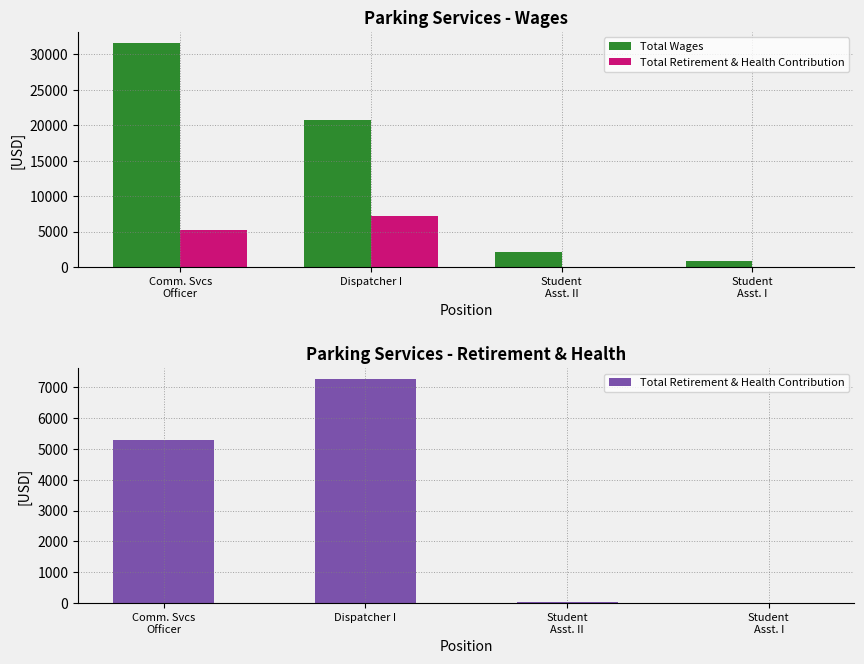

Which label corresponds to the smallest value in the chart?

Student
Asst. I